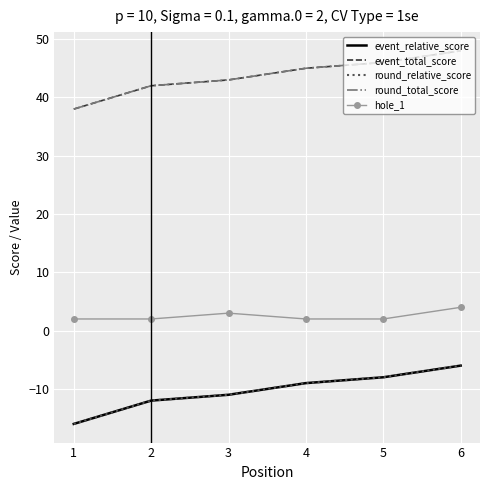

Is this an area chart (filled region under the line)?

No